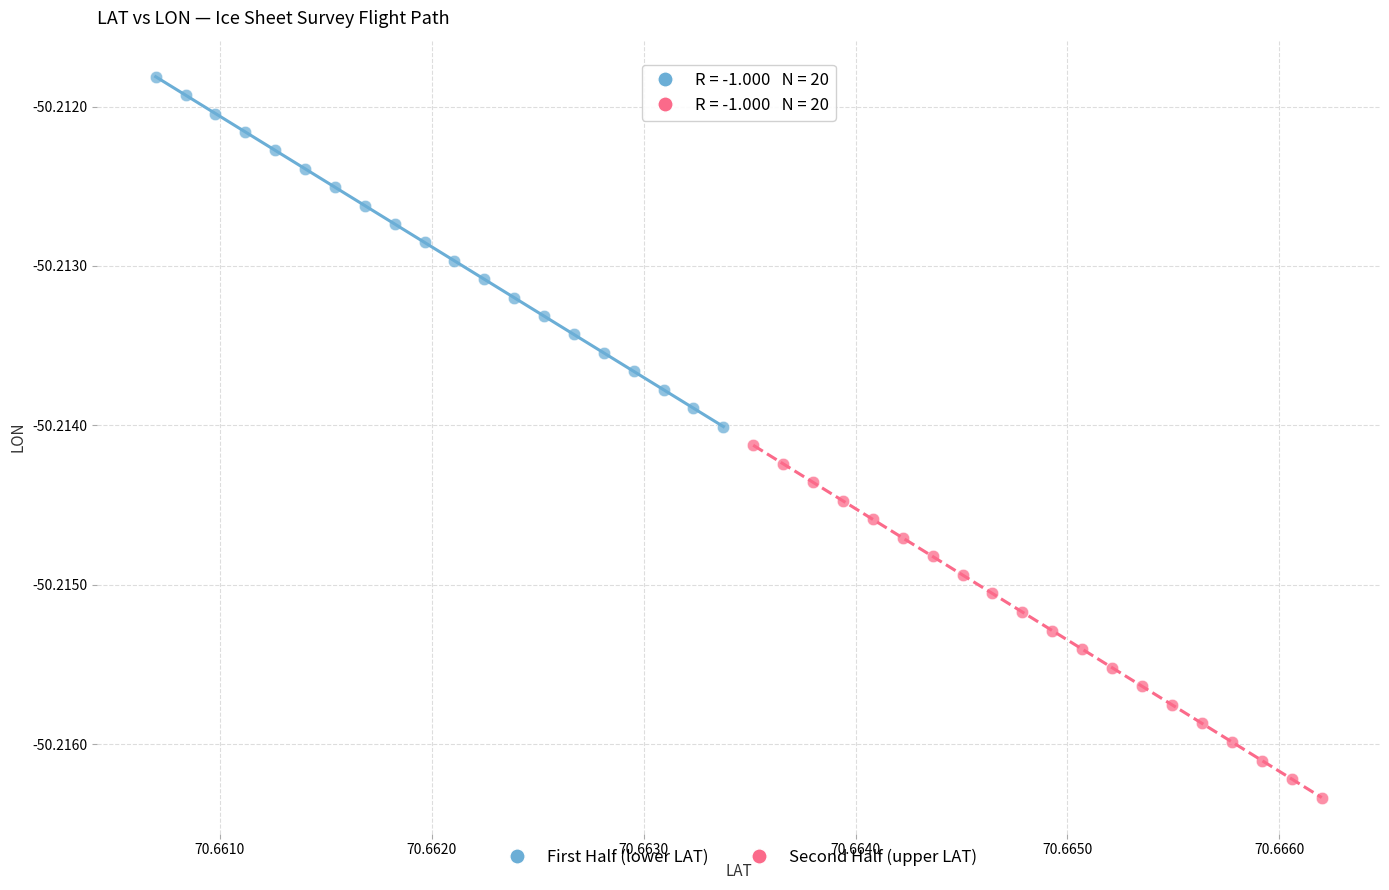

Which series reaches the minimum Y coordinate?

Second Half (upper LAT)